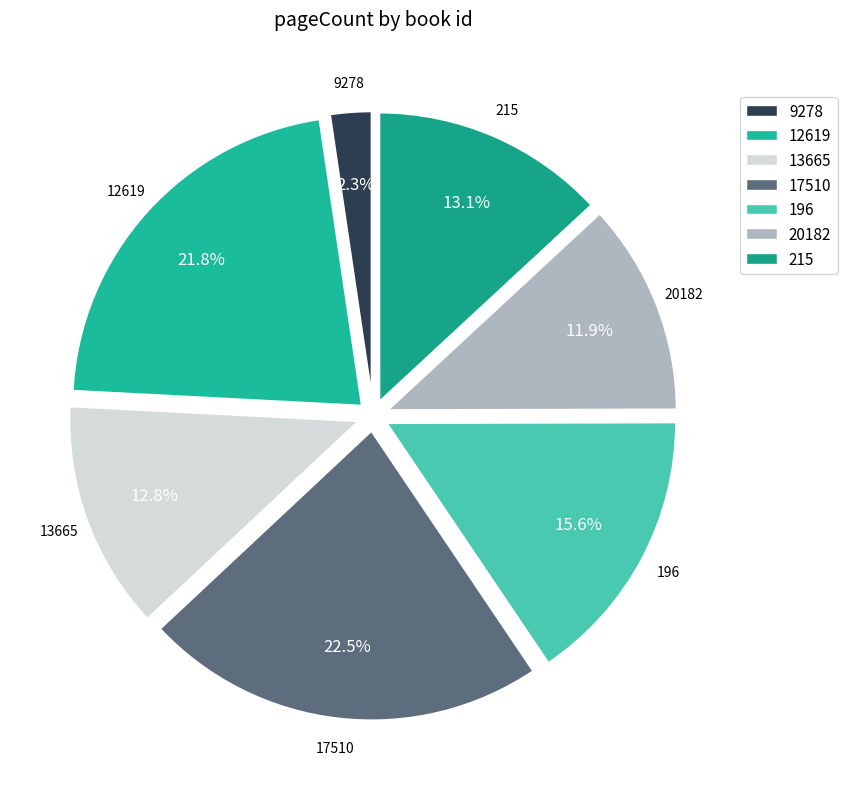

Between 196 and 12619, which is larger?

12619